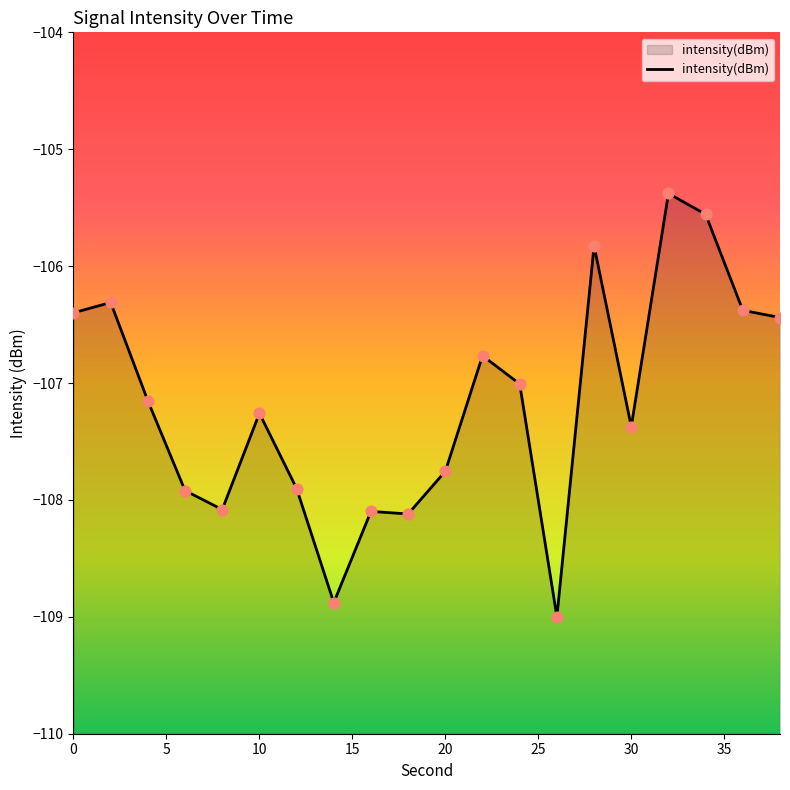

Which has a higher value, 34 or 0?

34